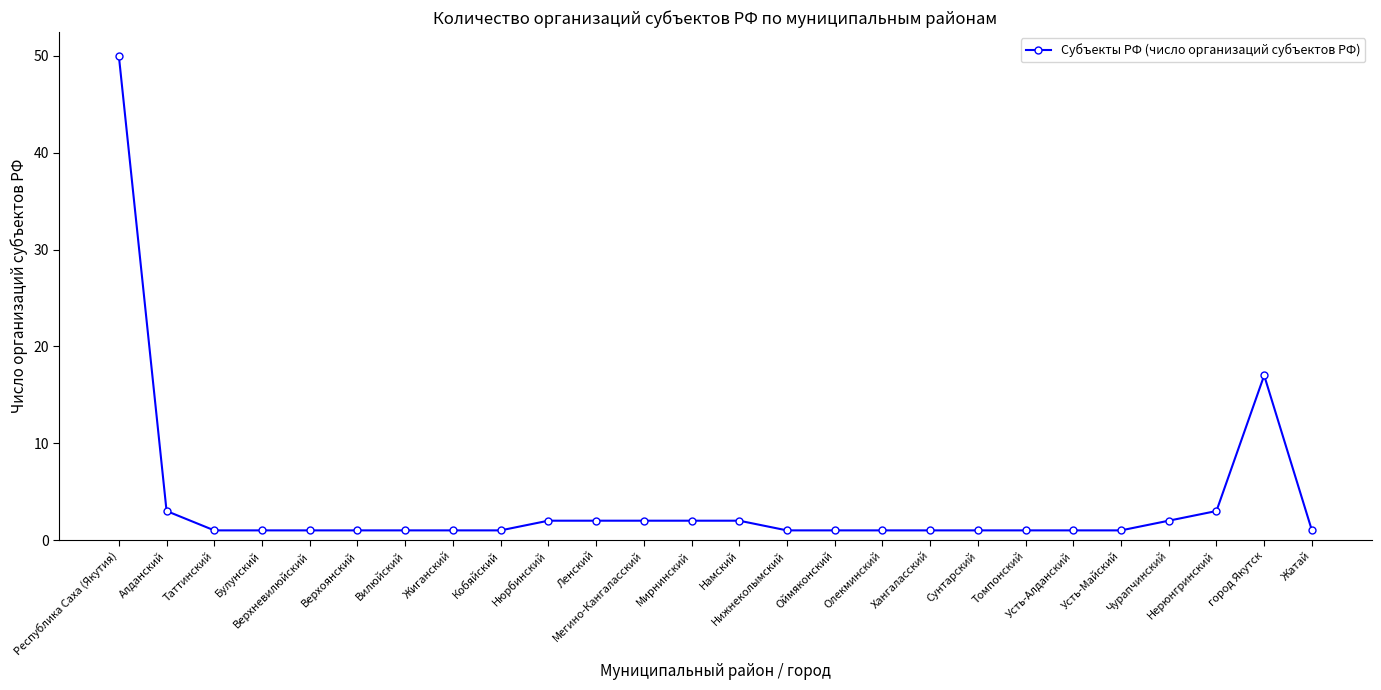

How many lines are shown in the chart?

1